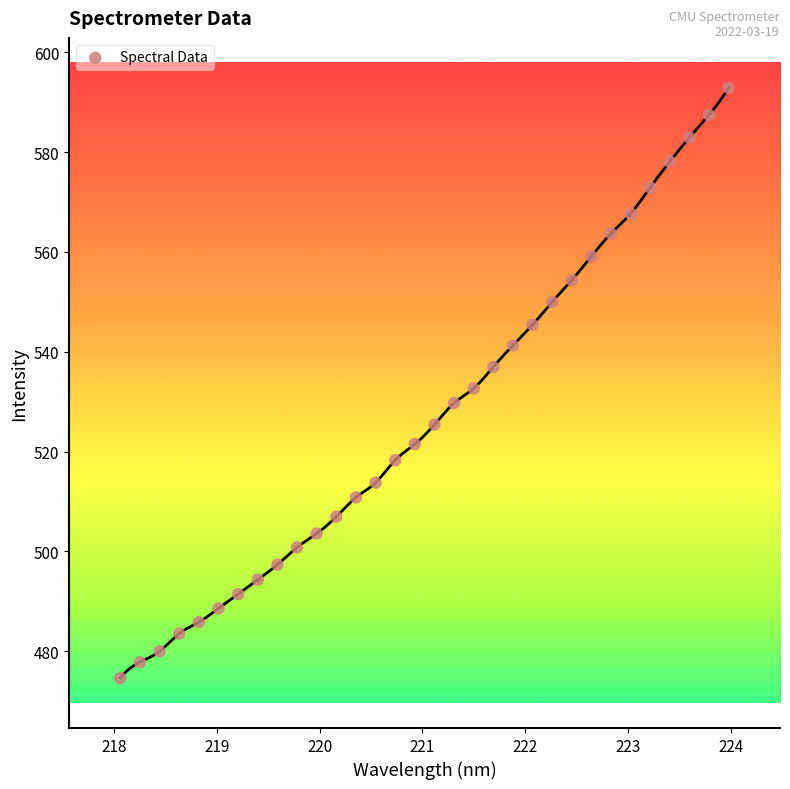

What is the range of Y values (max minus min)?

118.4